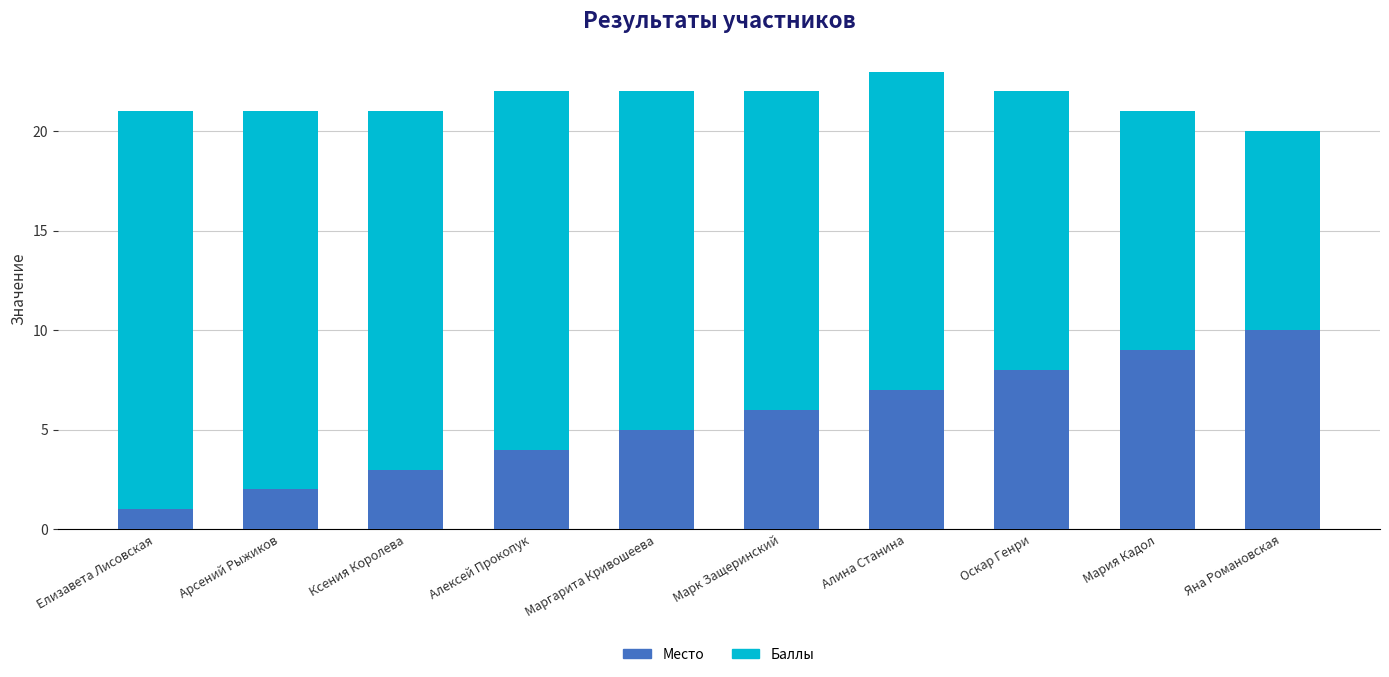

What is the total value across all series at Мария Кадол?

21